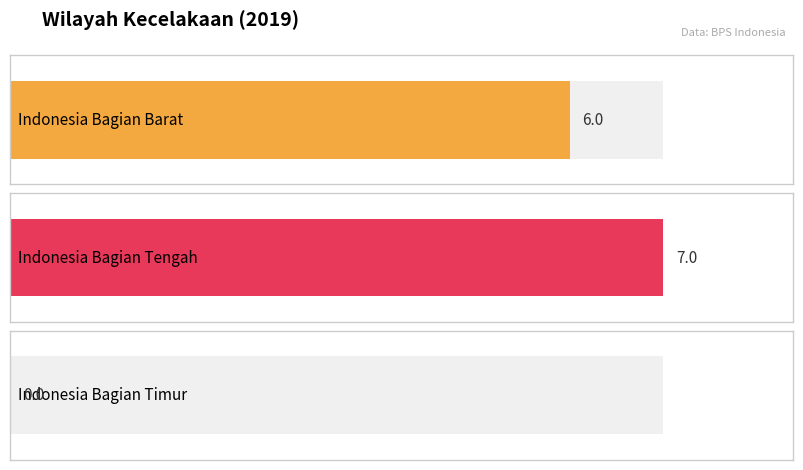

What is the difference between the maximum and minimum values?

7